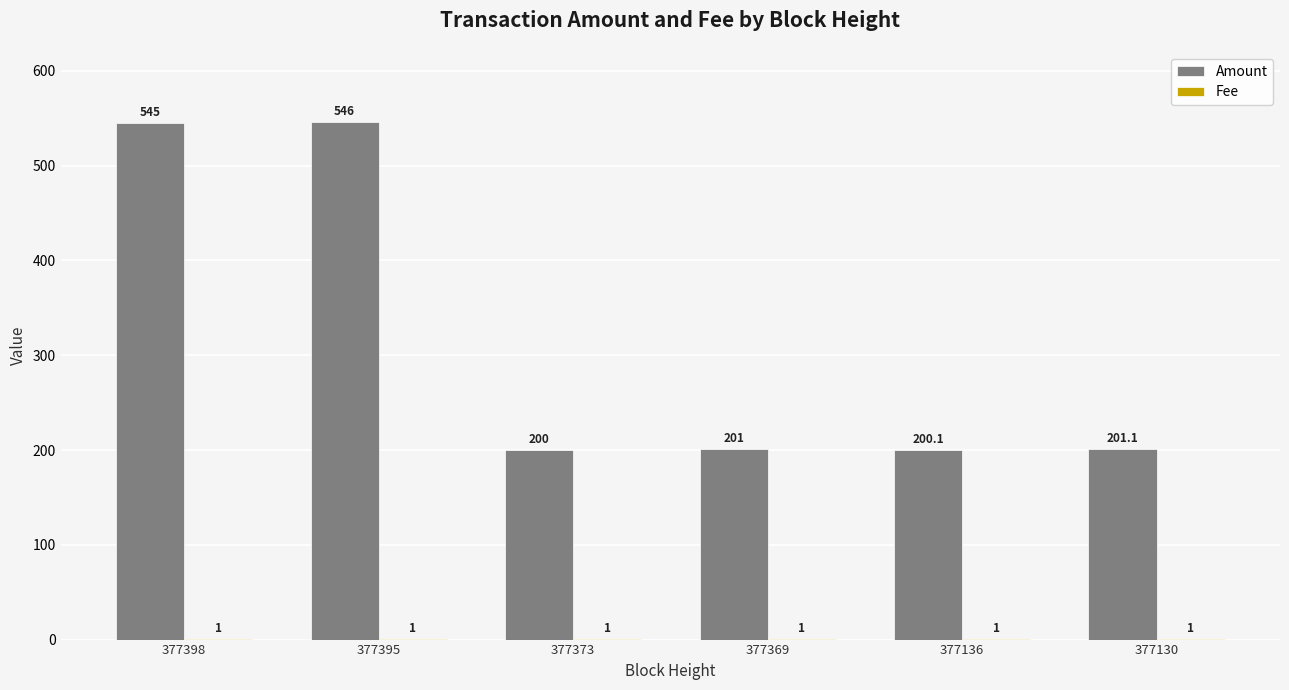

What value does the Amount series have at 377395?

546.0